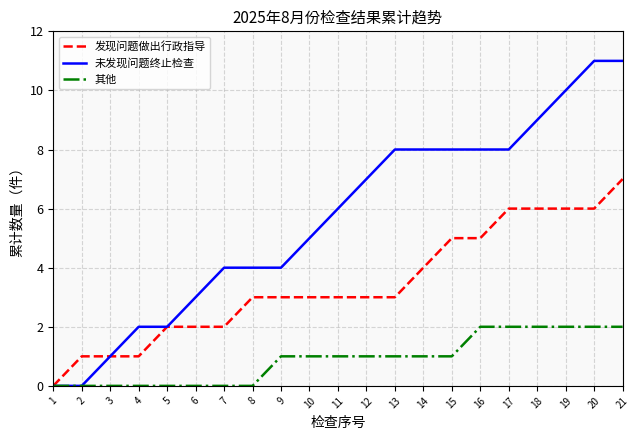

Does the chart have visible grid lines?

Yes